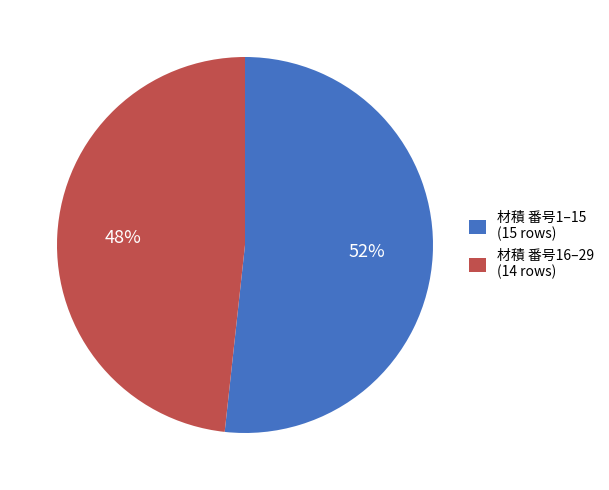

Does 材積 番号16–29 (14 rows) account for over 50% of the chart?

No